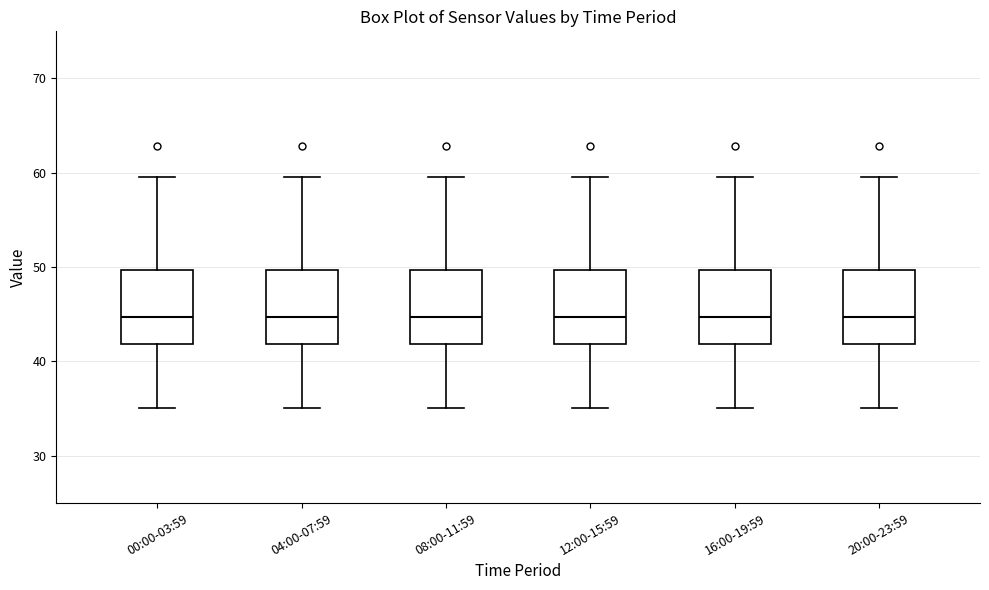

Reading left to right, transcribe this box plot: for each box, give where its median line is, the range the box spans, and where its two whiskers end, as read against the y-axis. The values are not printed on the chart, so give them approximately, as read against the axis.

00:00-03:59: median 45, box 42 to 50, whiskers 35 to 60
04:00-07:59: median 45, box 42 to 50, whiskers 35 to 60
08:00-11:59: median 45, box 42 to 50, whiskers 35 to 60
12:00-15:59: median 45, box 42 to 50, whiskers 35 to 60
16:00-19:59: median 45, box 42 to 50, whiskers 35 to 60
20:00-23:59: median 45, box 42 to 50, whiskers 35 to 60